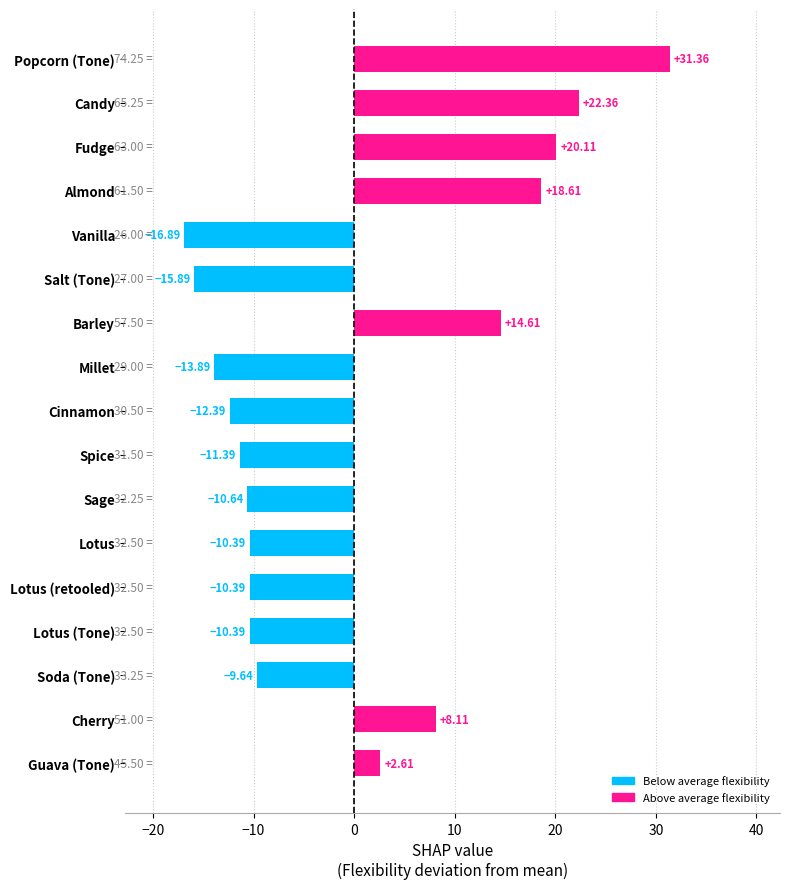

At which category does the chart reach its minimum across all series?

Vanilla